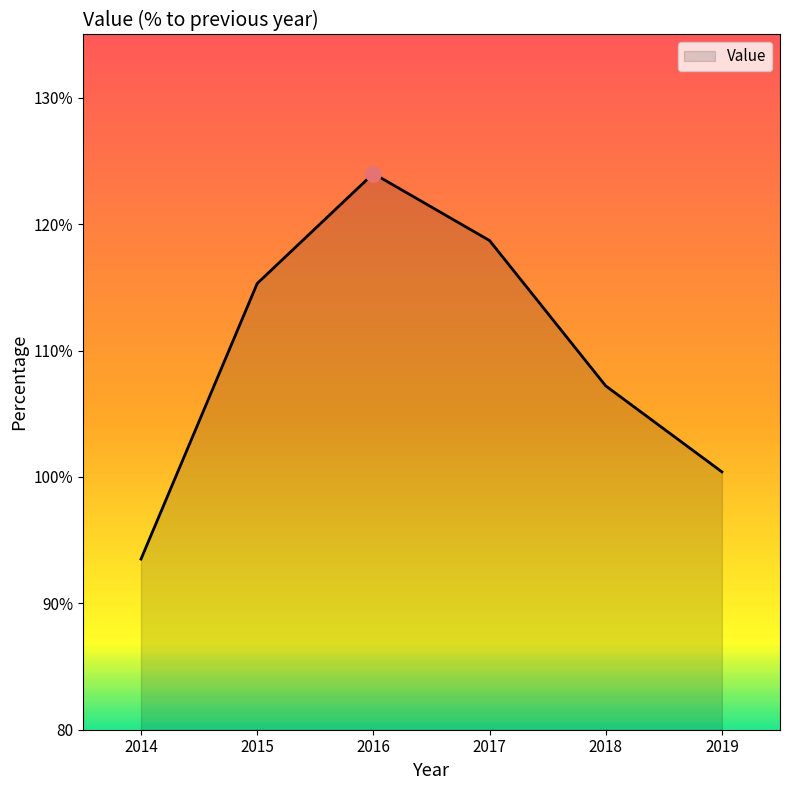

What is the change in value from 2016 to 2018?

-16.8